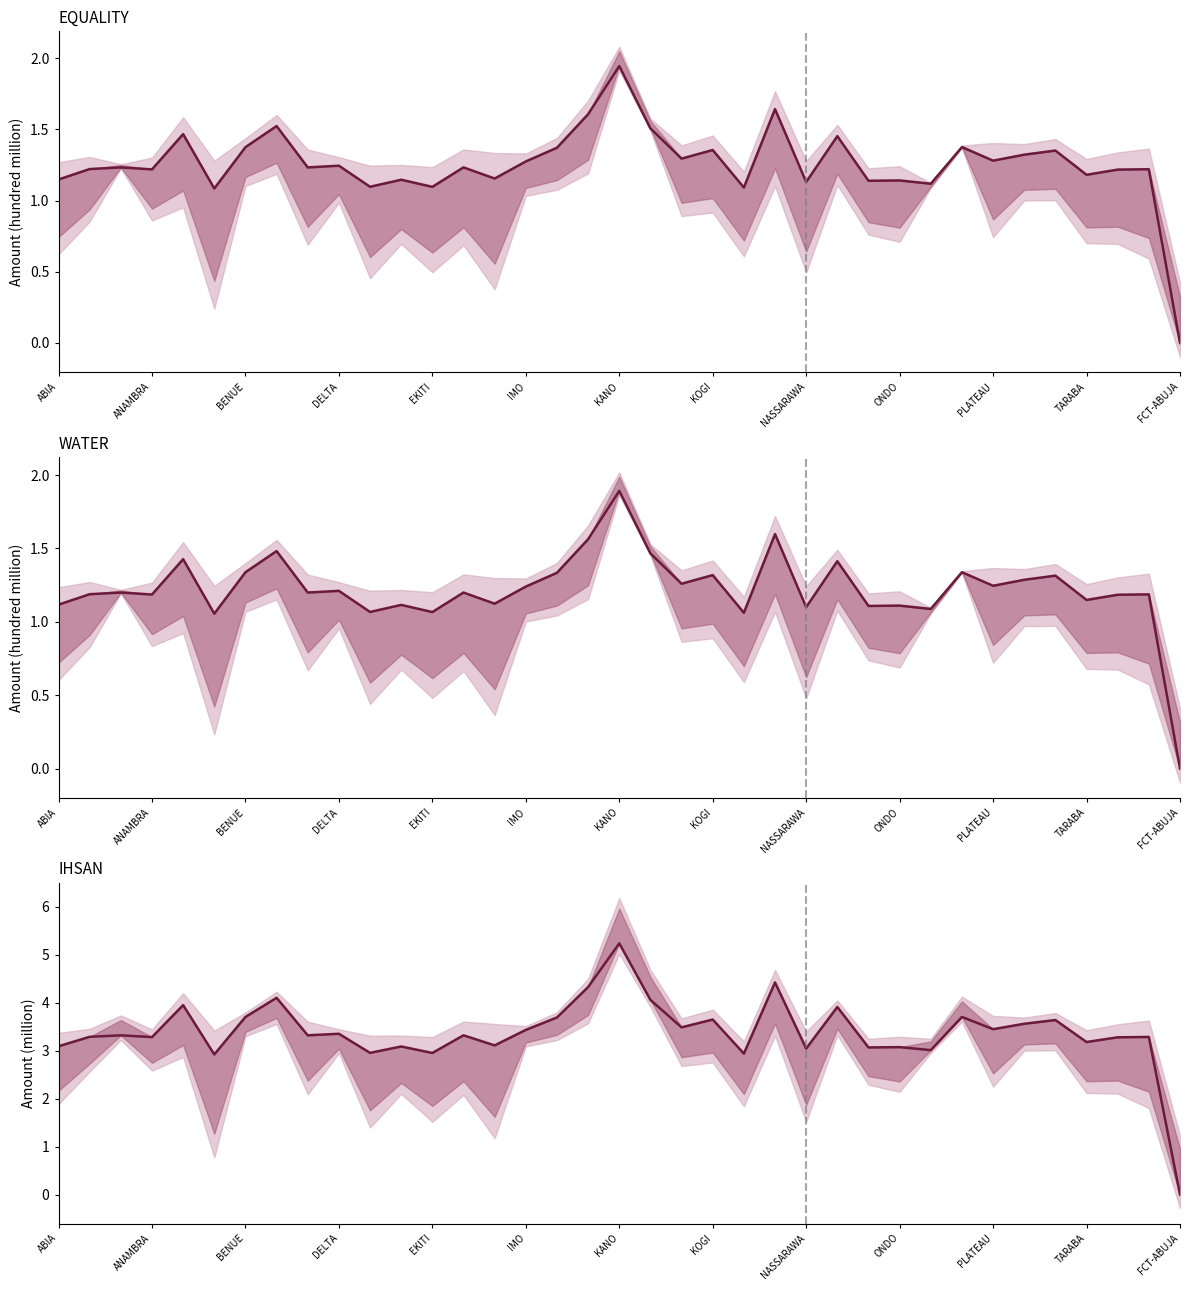

True or false: EQUALITY and WATER intersect in this chart.

False